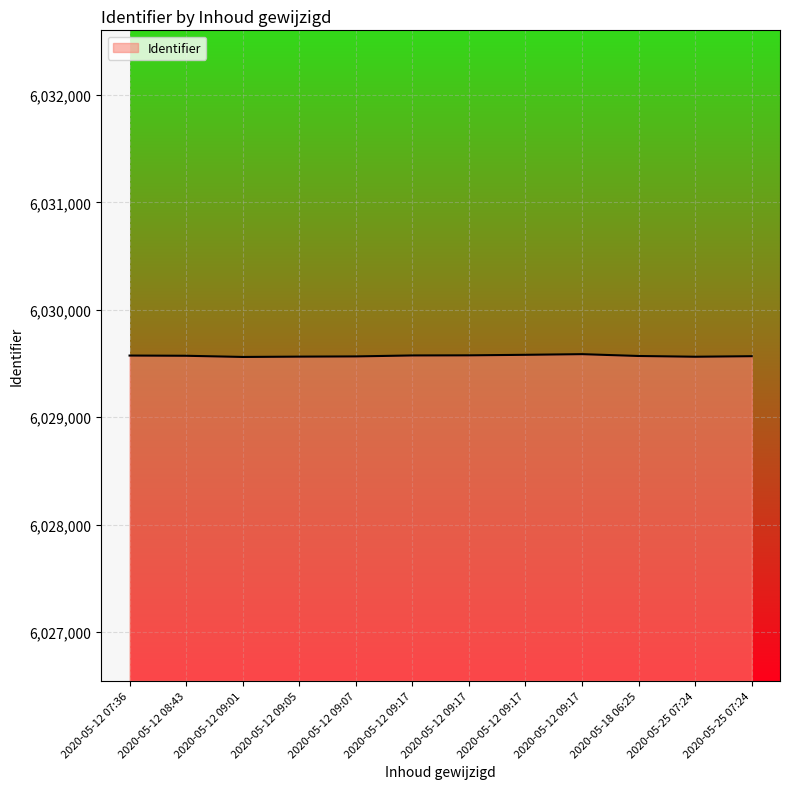

Is this an area chart (filled region under the line)?

Yes